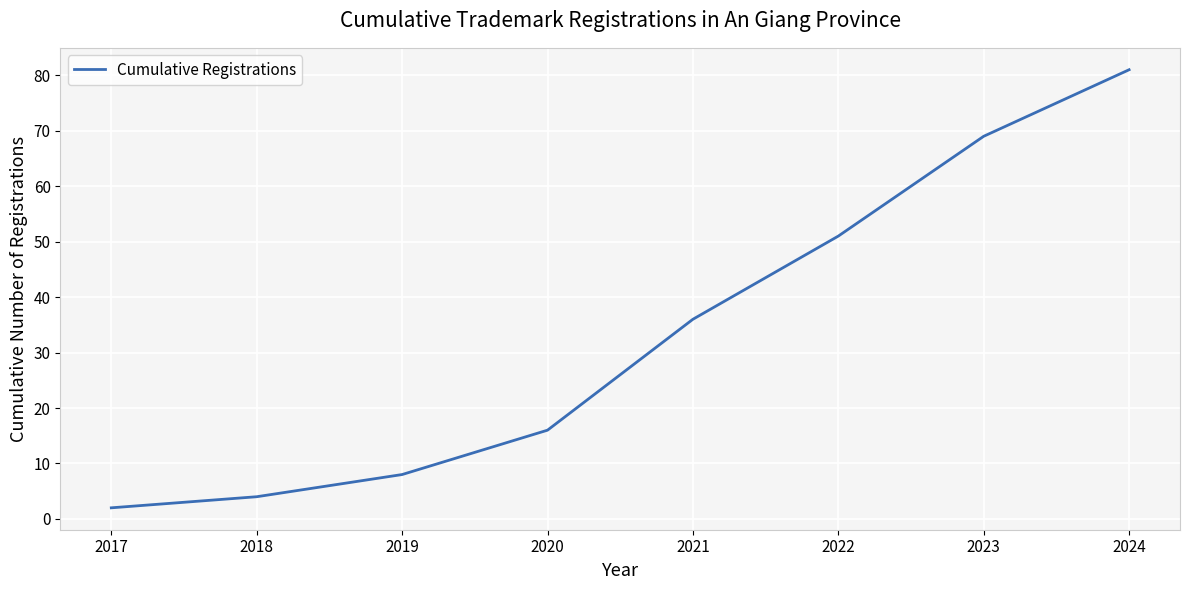

What value does the data have at 2024, to the nearest 5?

80